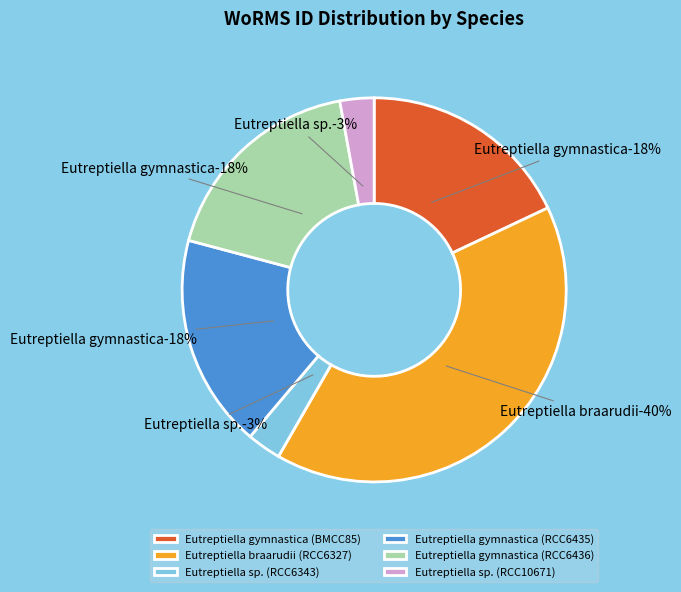

To the nearest percent, what is the combined percentage of Eutreptiella gymnastica (RCC6436) and Eutreptiella gymnastica (RCC6435)?

36%